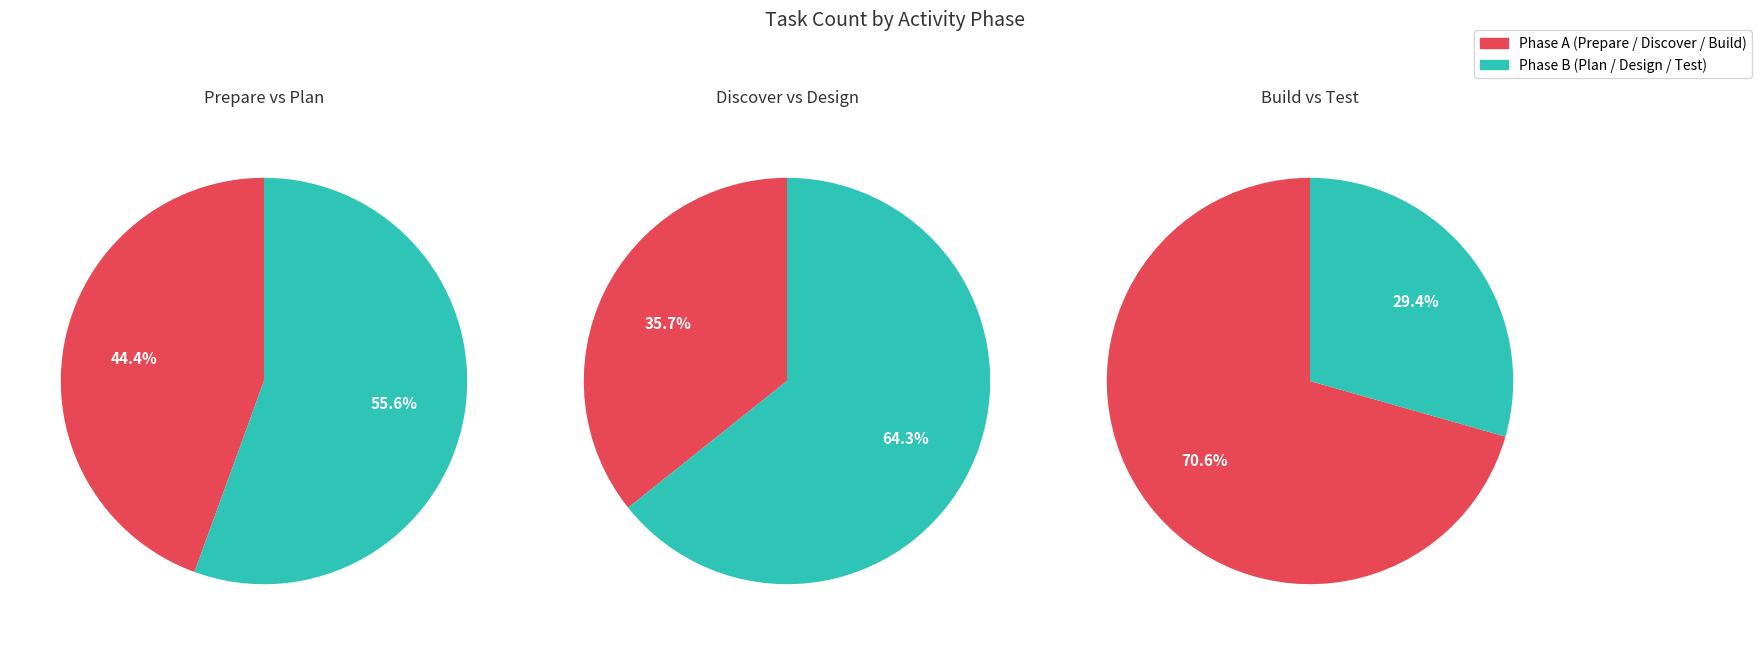

Between Prepare and Design, which is larger?

Design